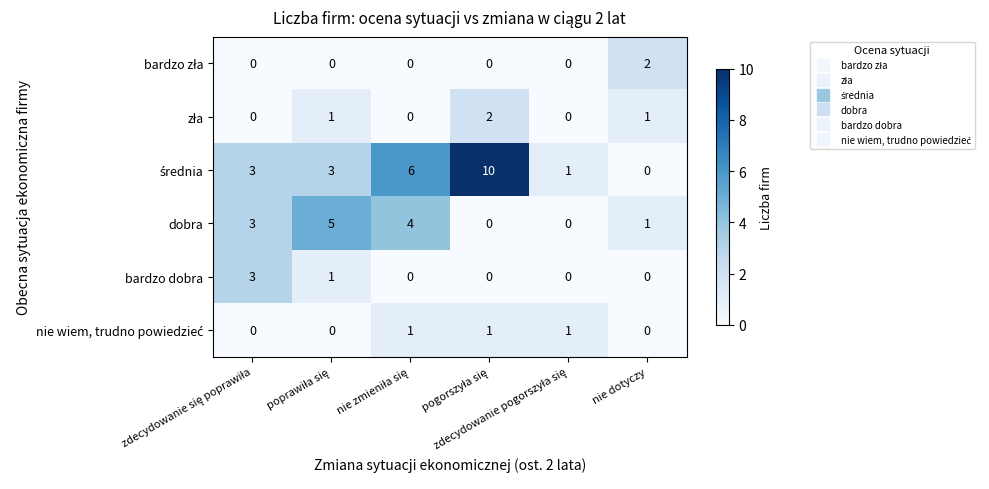

What is the sum of all bardzo dobra values?

4